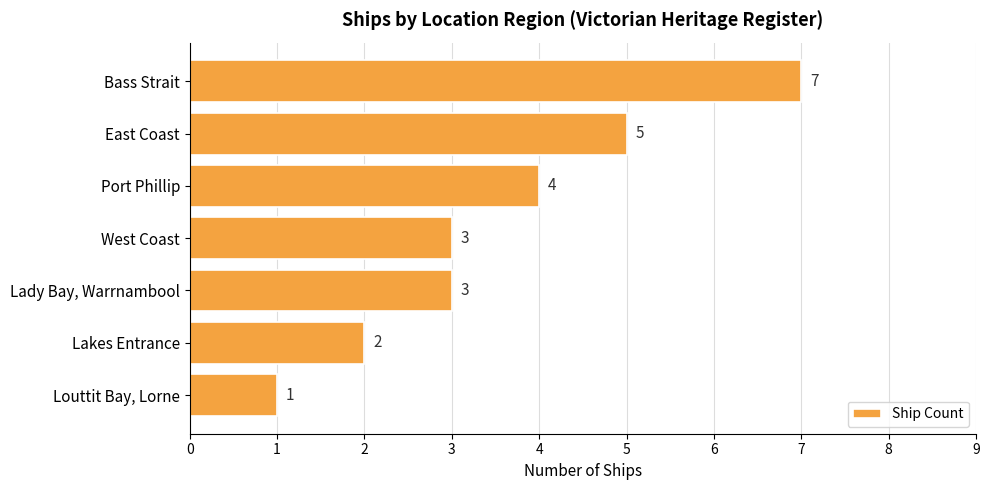

Where is the data nearest to the value 4?

Port Phillip